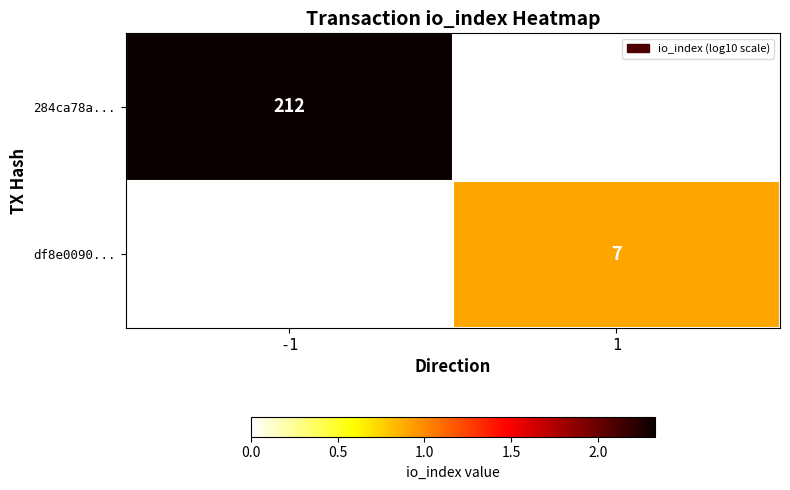

At how many categories does at least one series exceed 2?

1